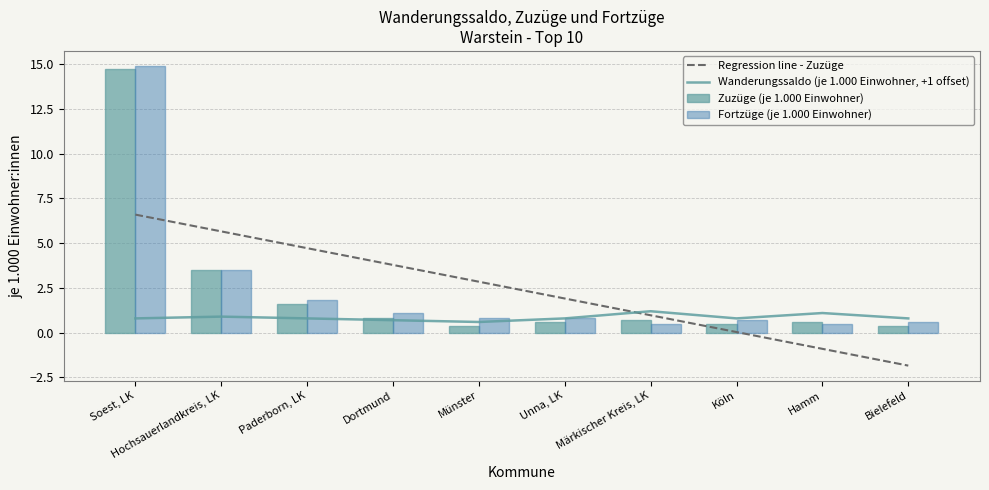

The value of Fortzüge (je 1.000 Einwohner) at Dortmund is 0.4. True or false?

False